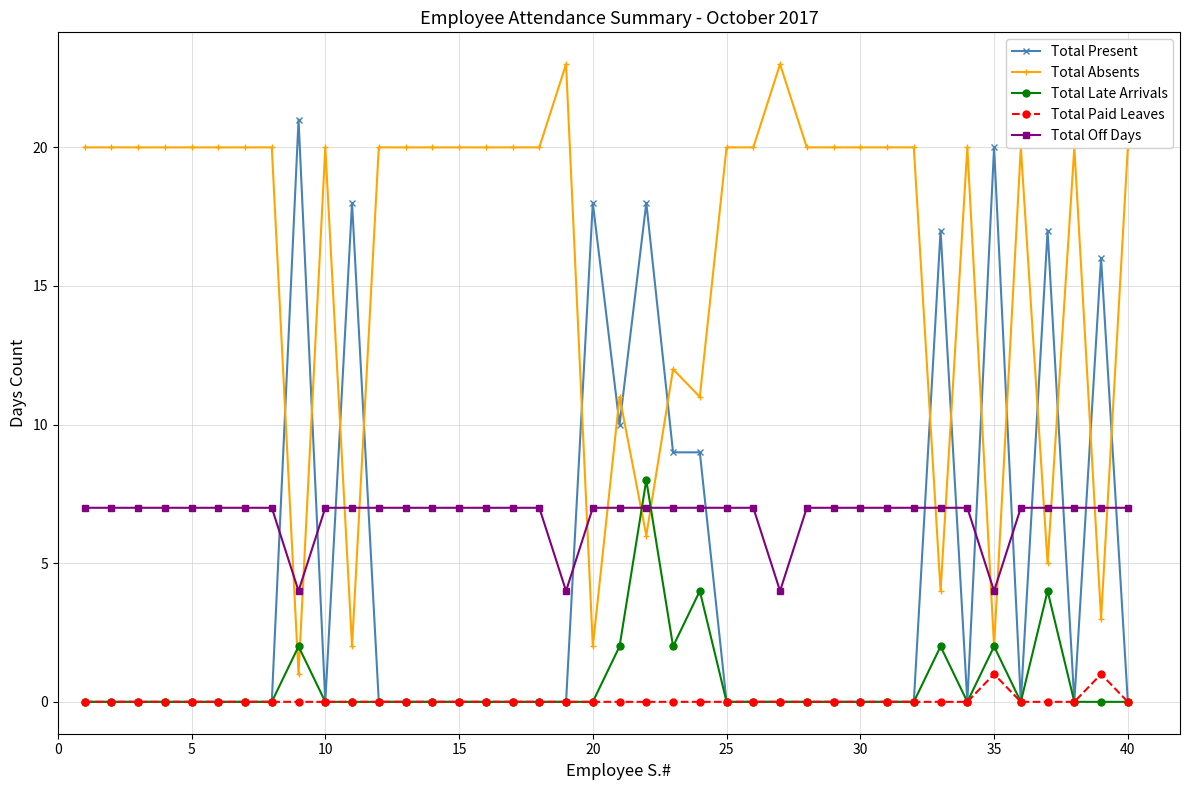

Which series has the largest total across all categories?

Total Absents